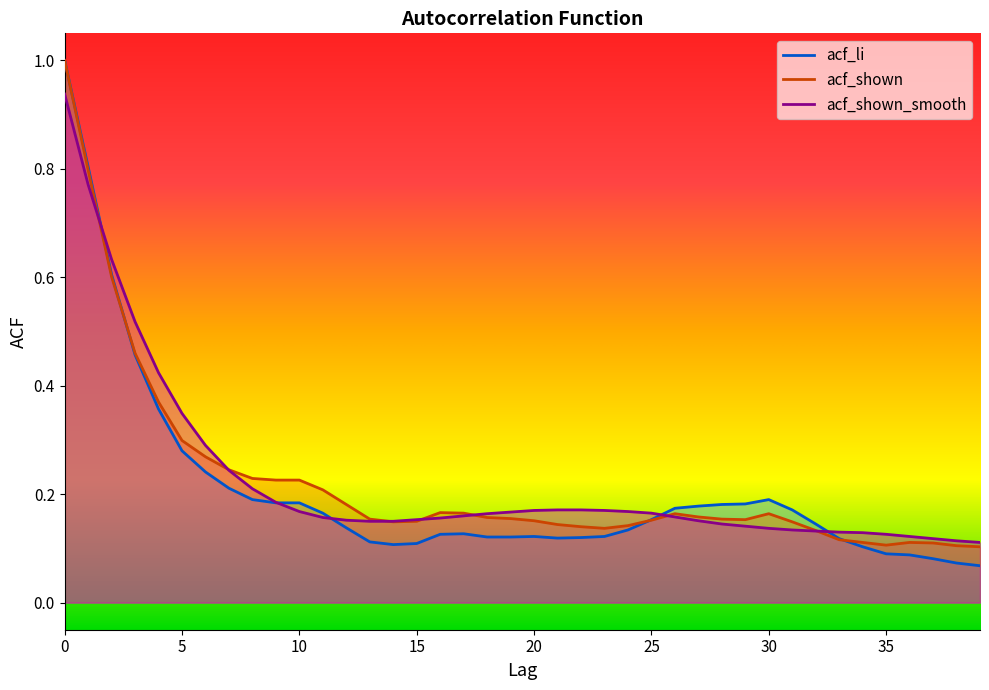

What is the value of the acf_shown point at the 20th from the left?

0.2